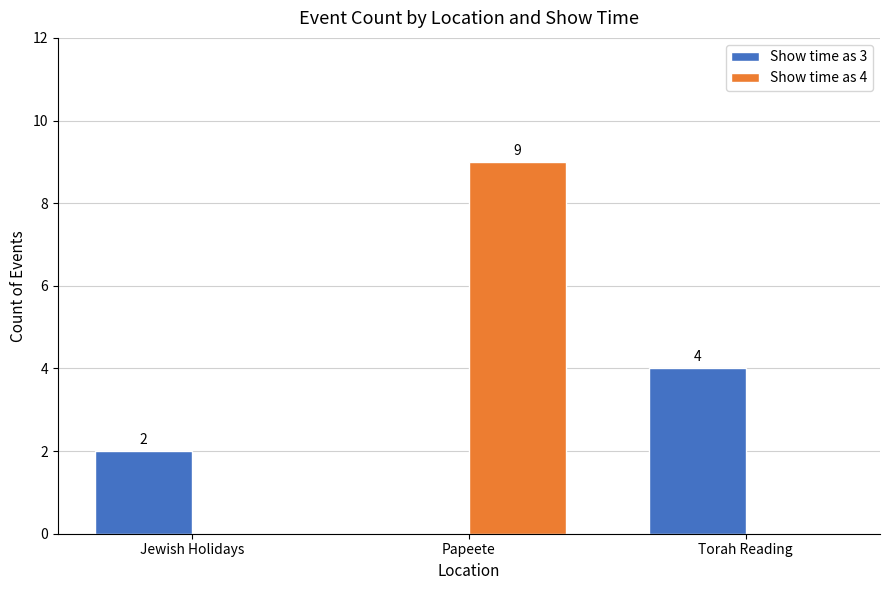

True or false: Show time as 4 has a value of 9 at Papeete.

True